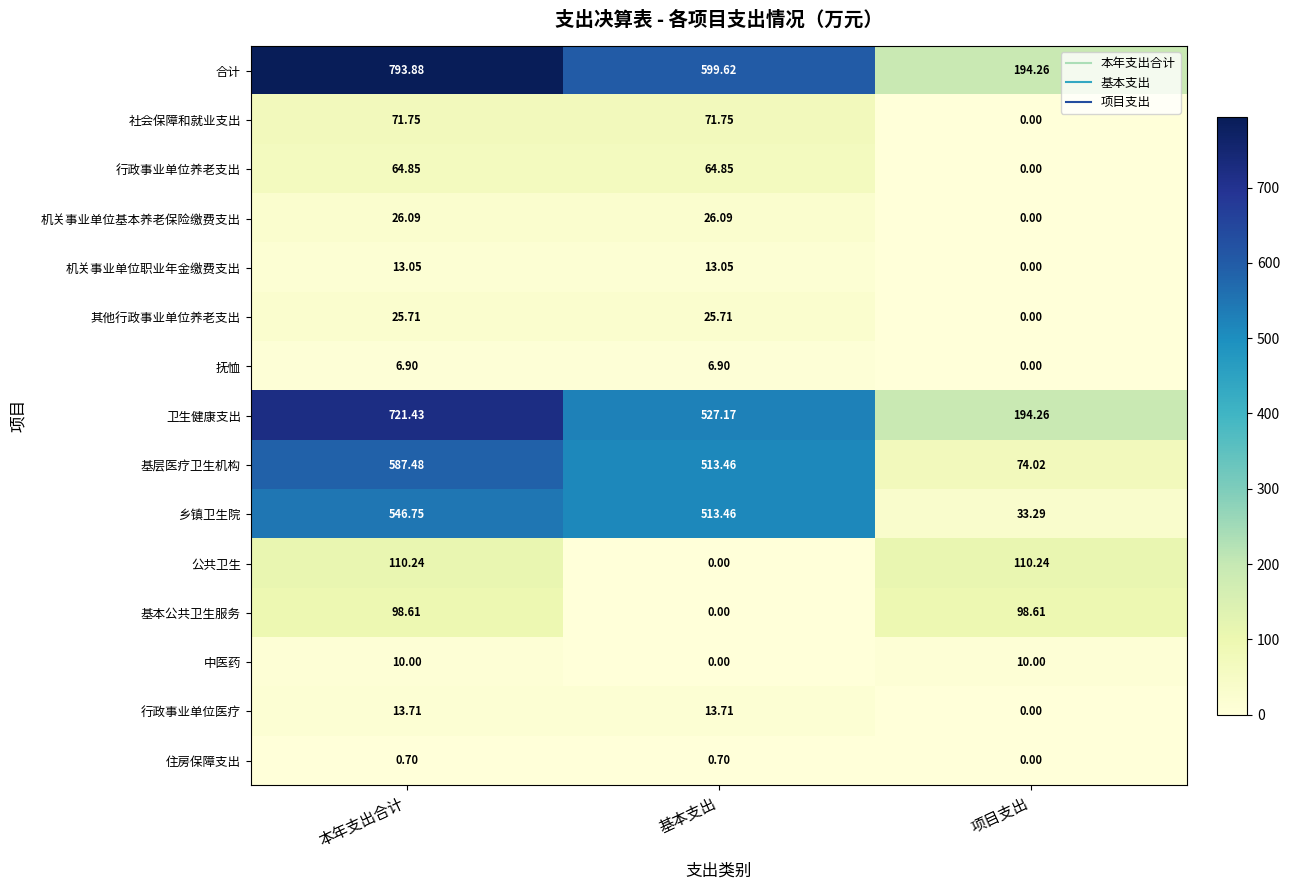

Which label corresponds to the largest value in the chart?

本年支出合计